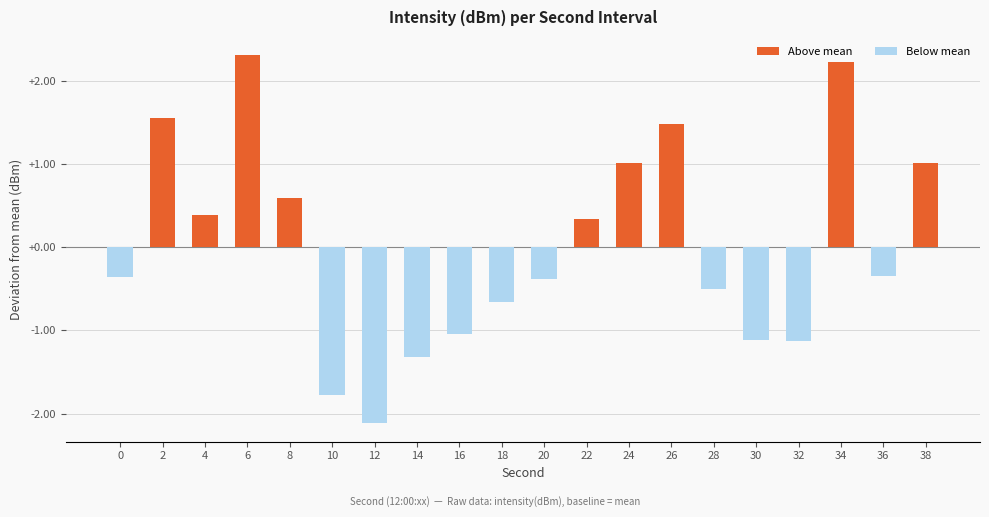

What is the value of the 15th bar from the left?

-0.5